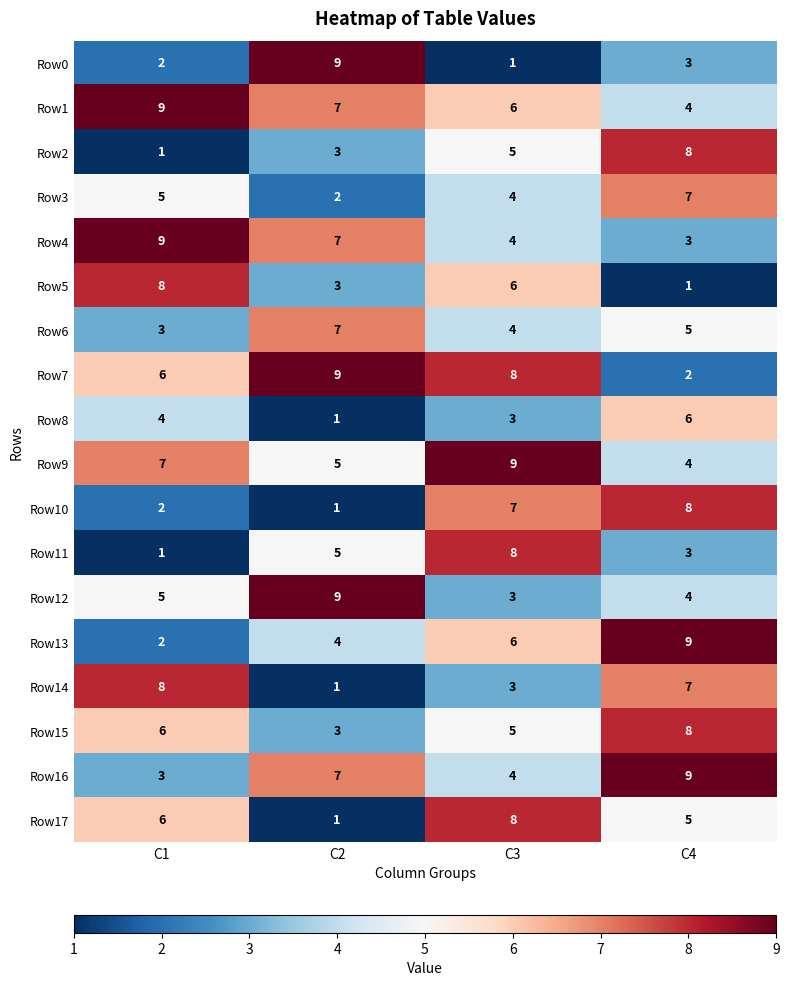

What is the greatest value displayed?

9